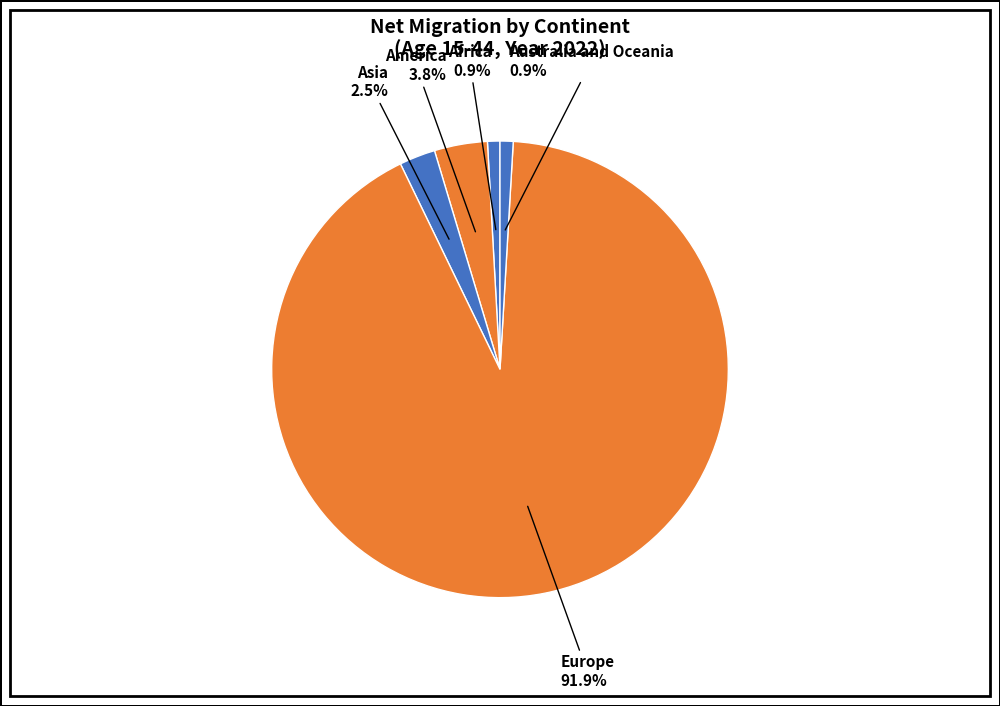

To the nearest percent, what is the average slice percentage?

20%